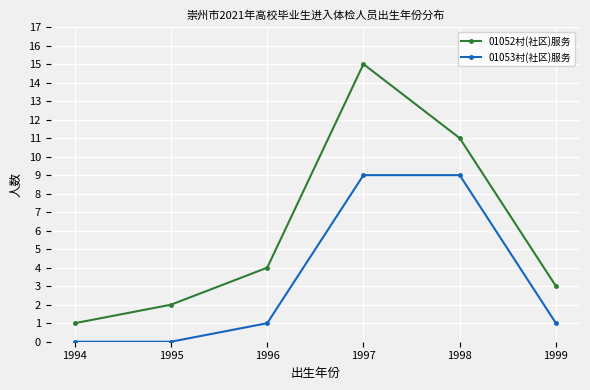

How many data points does each series have?

6